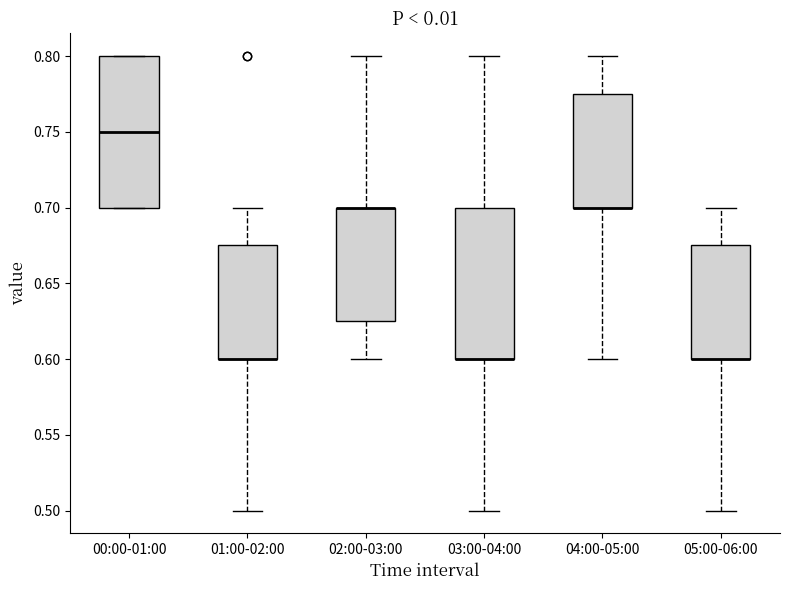

Reading left to right, transcribe this box plot: for each box, give where its median line is, the range the box spans, and where its two whiskers end, as read against the y-axis. The values are not printed on the chart, so give them approximately, as read against the axis.

00:00-01:00: median 0.750, box 0.700 to 0.800, whiskers 0.700 to 0.800
01:00-02:00: median 0.600 (drawn on the box's lower edge), box 0.600 to 0.675, whiskers 0.500 to 0.700
02:00-03:00: median 0.700 (drawn on the box's upper edge), box 0.625 to 0.700, whiskers 0.600 to 0.800
03:00-04:00: median 0.600 (drawn on the box's lower edge), box 0.600 to 0.700, whiskers 0.500 to 0.800
04:00-05:00: median 0.700 (drawn on the box's lower edge), box 0.700 to 0.775, whiskers 0.600 to 0.800
05:00-06:00: median 0.600 (drawn on the box's lower edge), box 0.600 to 0.675, whiskers 0.500 to 0.700